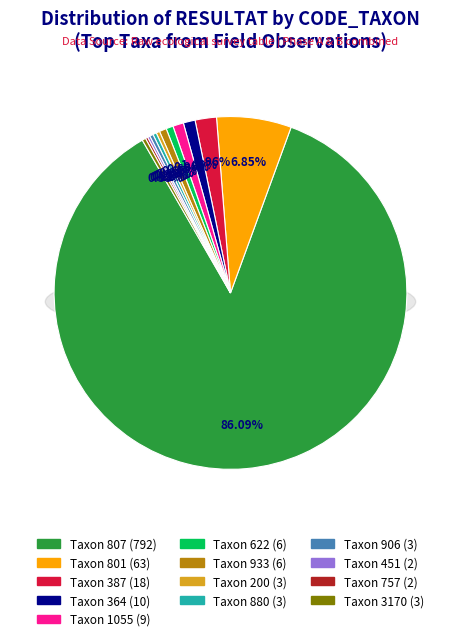

Which has a higher value, 801 or 757?

801